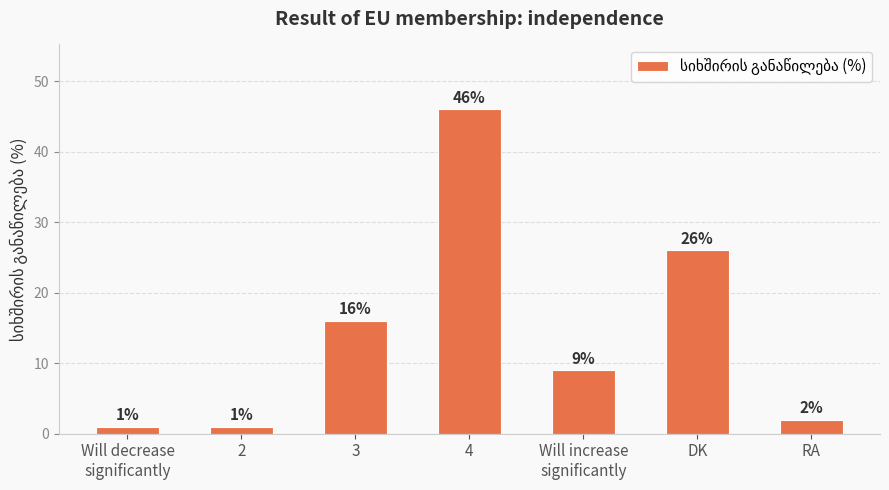

What is the difference between the maximum and minimum values?

45